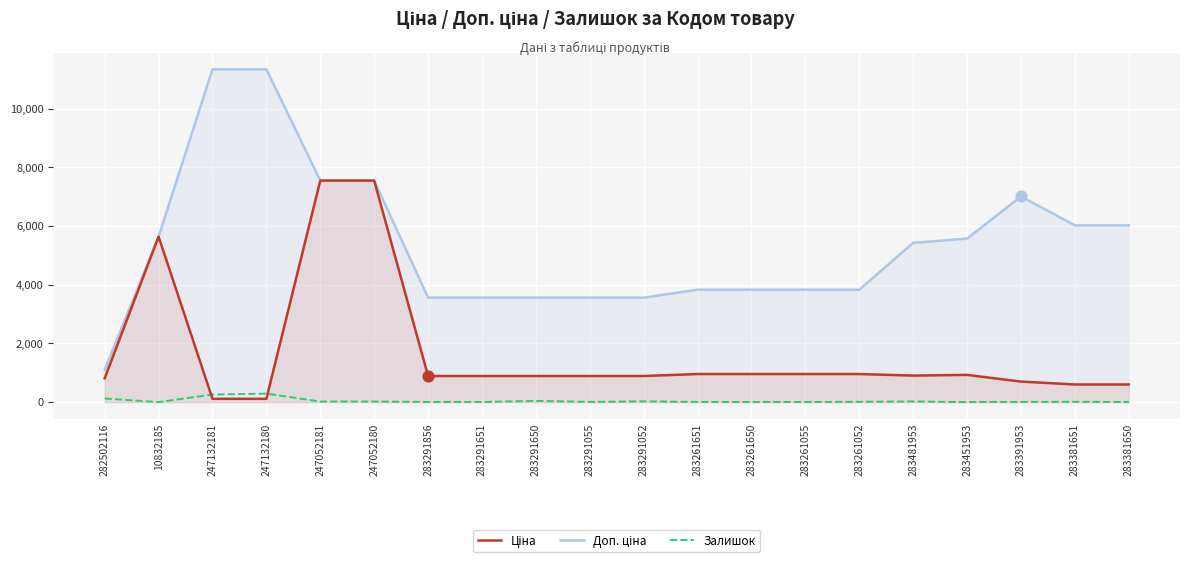

Which series reaches the minimum Y coordinate?

Залишок